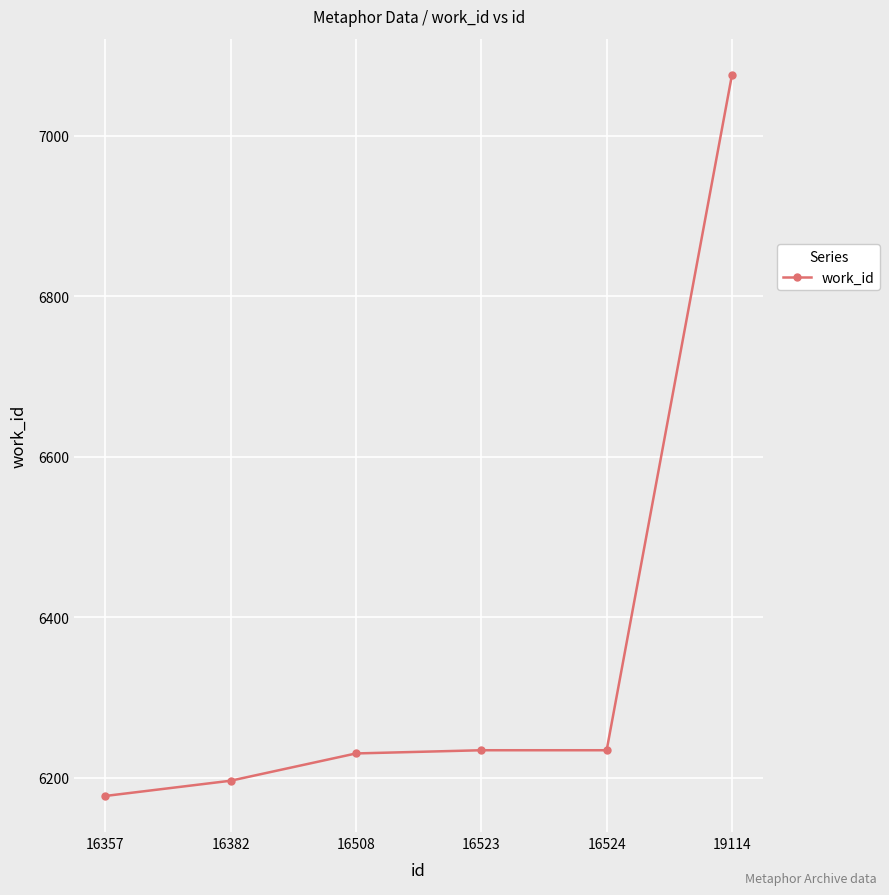

What is the change in value from 16382 to 16508?

+34